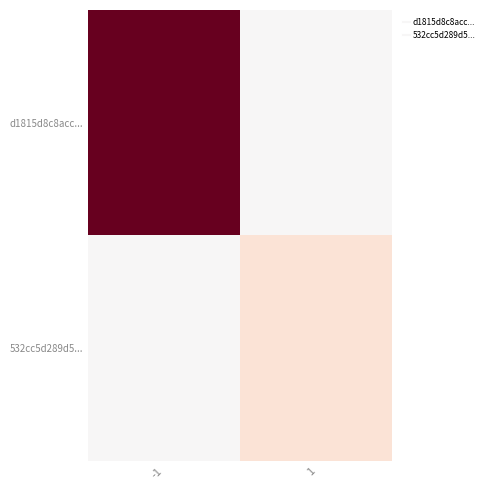

Which category has the lowest value across all series?

1